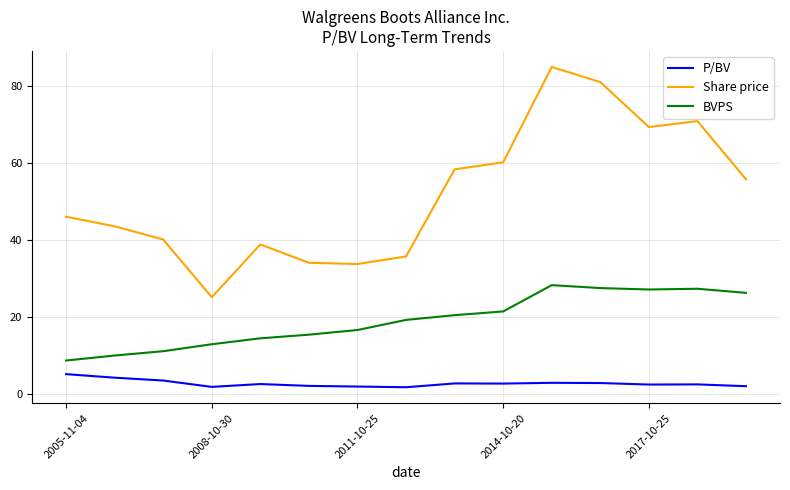

What is the greatest value displayed?

85.0